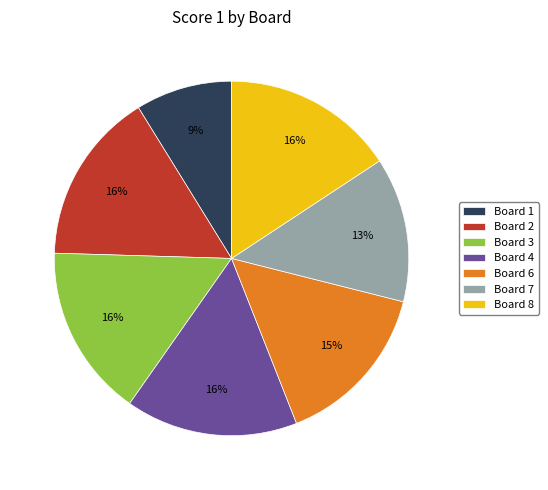

Which category has the smallest portion of the pie?

Board 1